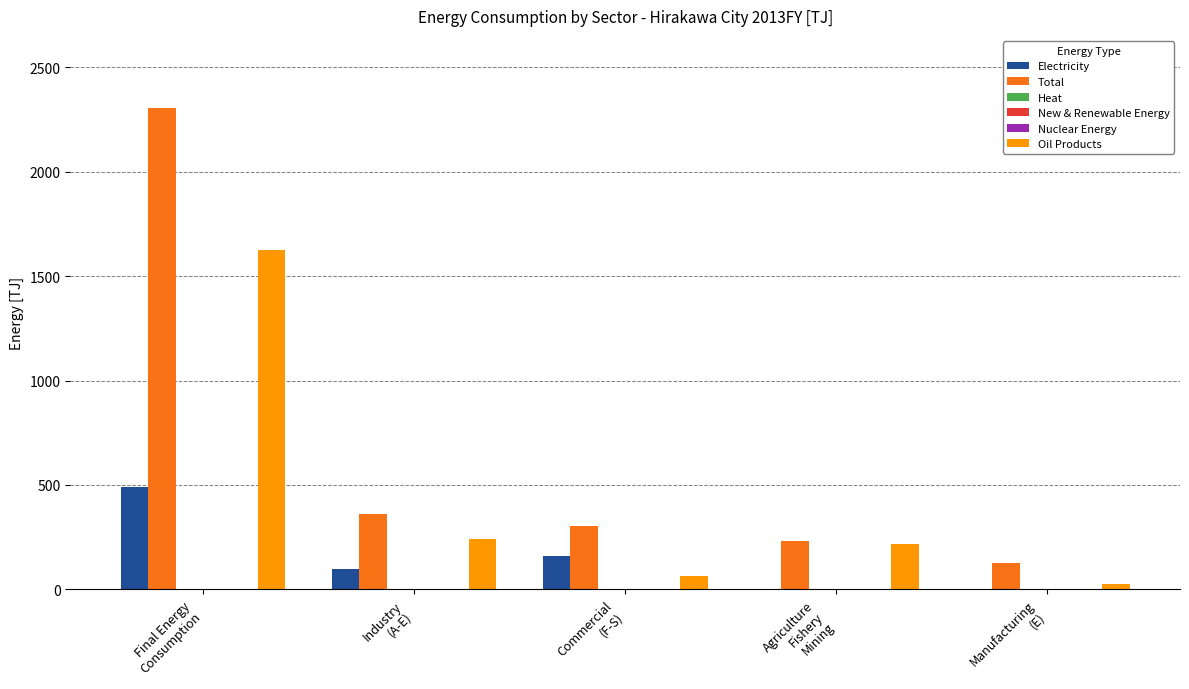

What is the maximum value shown in the chart?

2304.9